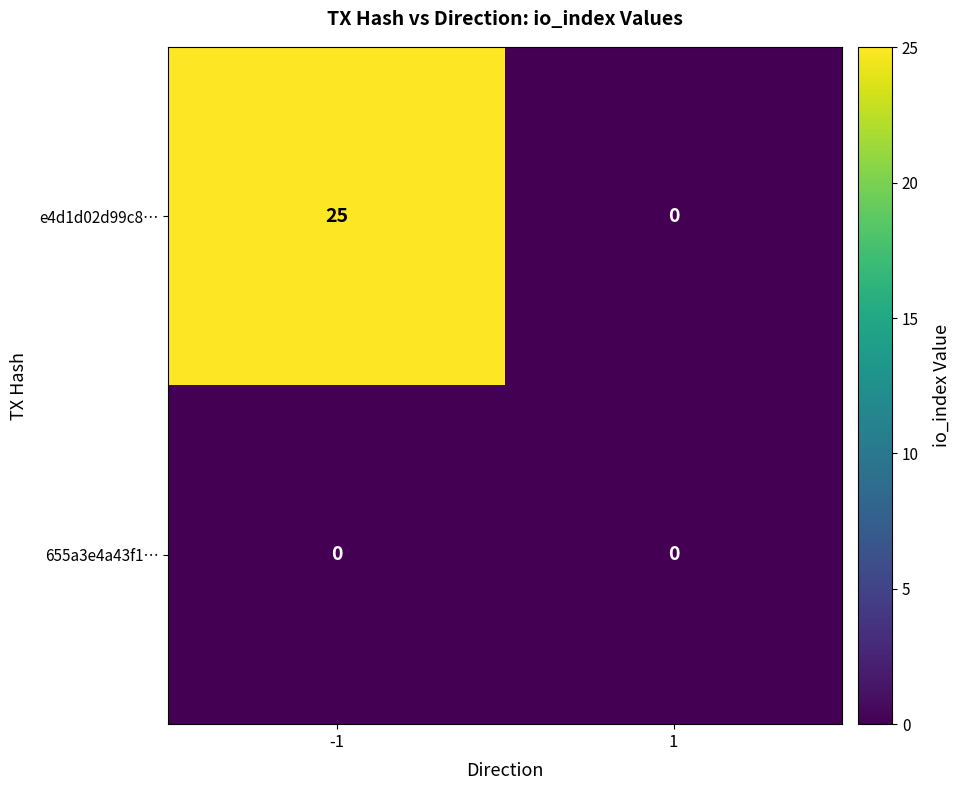

Which series has the widest spread of values?

e4d1d02d99c8…